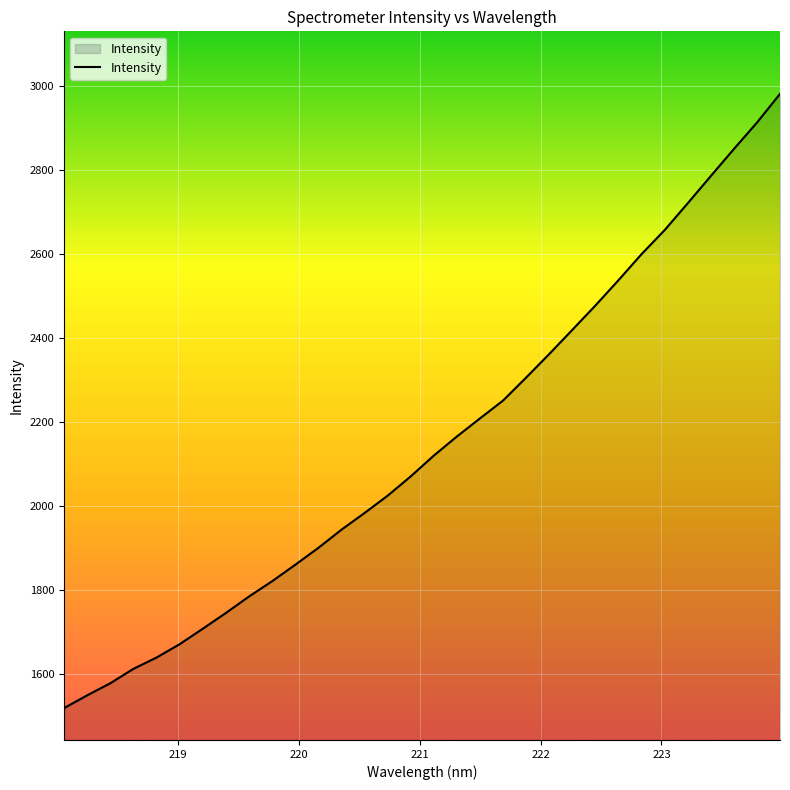

What is the difference between the second highest and minimum values?

1395.2